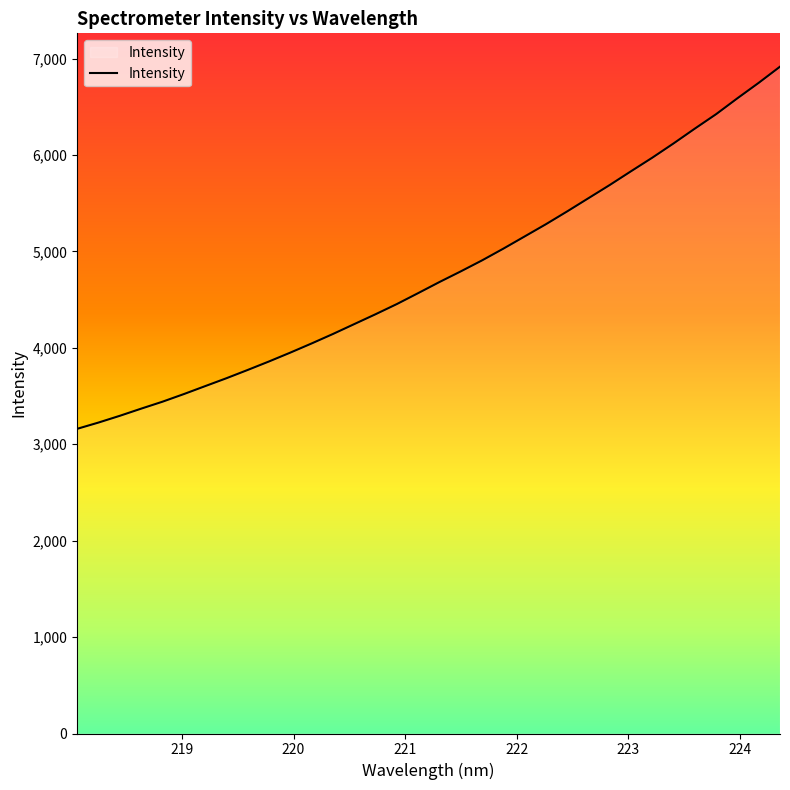

What is the minimum value shown in the chart?

3160.1